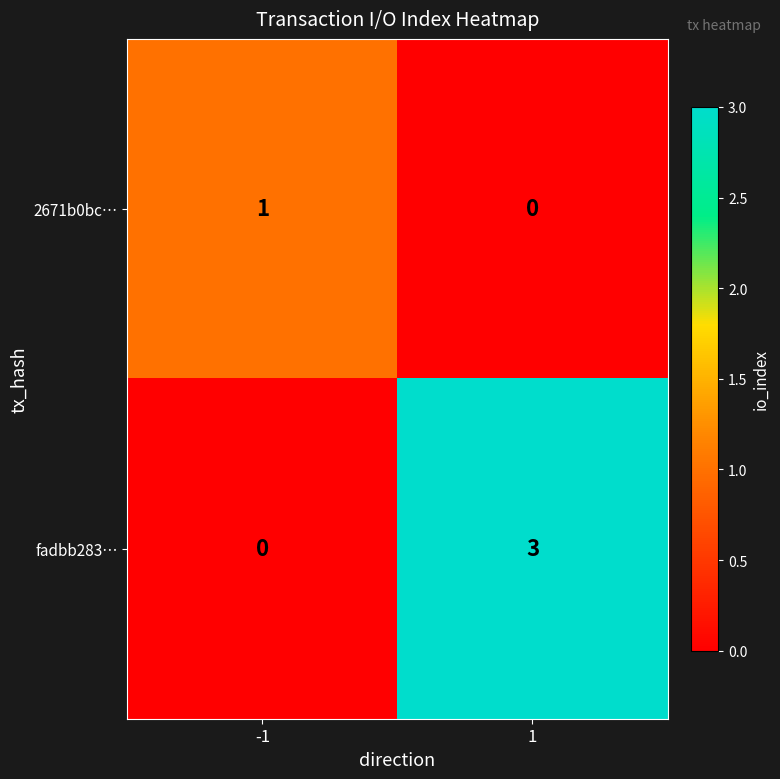

Which series has the largest total across all categories?

fadbb283…